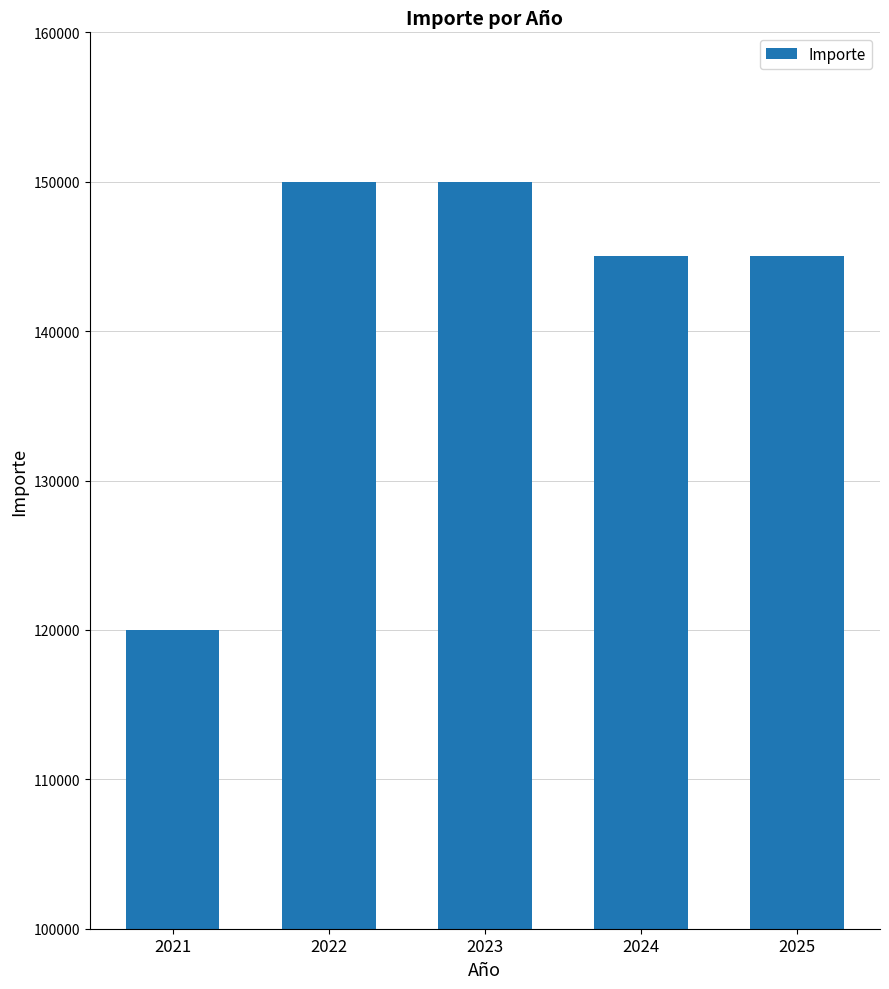

Count the number of categories in the chart.

5